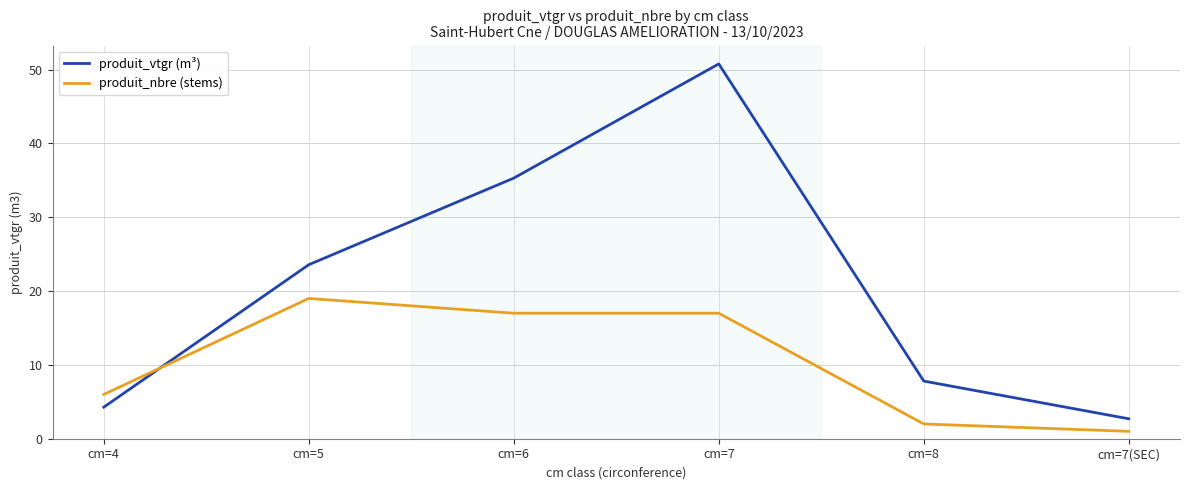

What are all the series names shown in the legend?

produit_vtgr (m³), produit_nbre (stems)